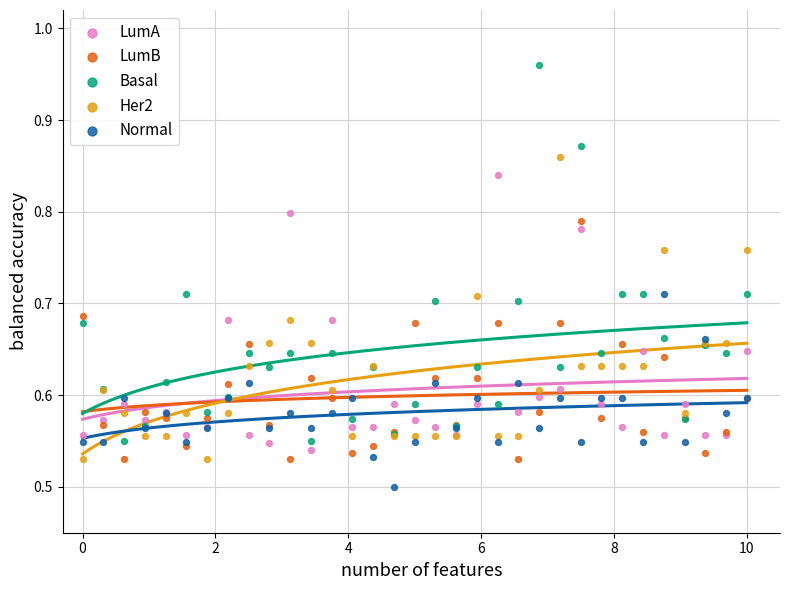

Which series has the largest Y range (max minus min)?

Basal